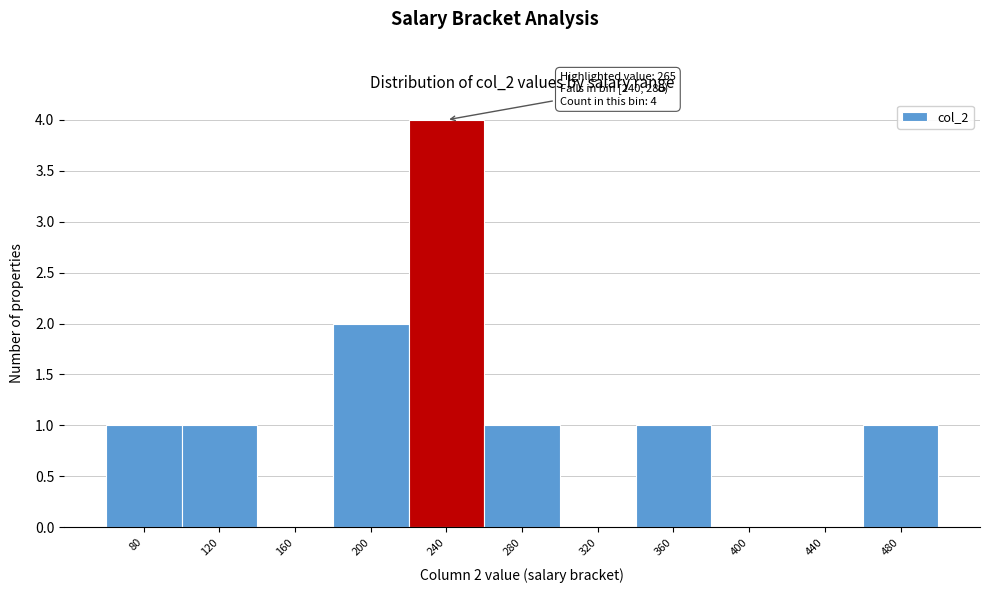

Reading left to right, transcribe all the data shown in this chart.

80=1	120=1	160=0	200=2	240=4	280=1	320=0	360=1	400=0	440=0	480=1